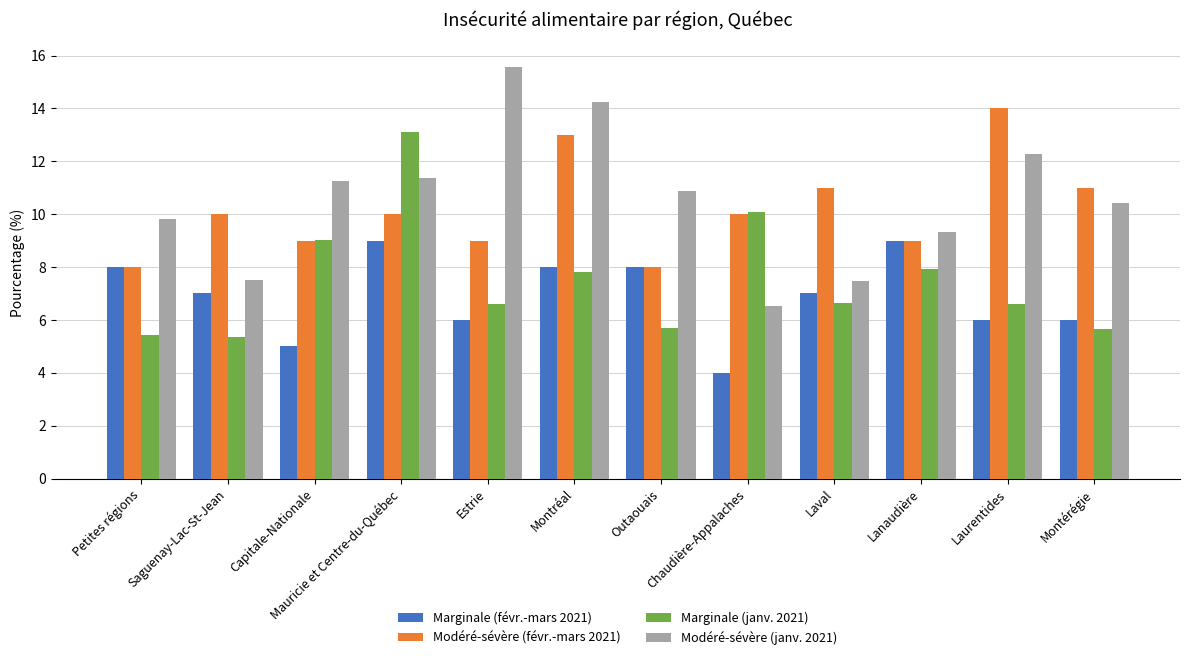

At which category does the chart reach its minimum across all series?

Chaudière-Appalaches